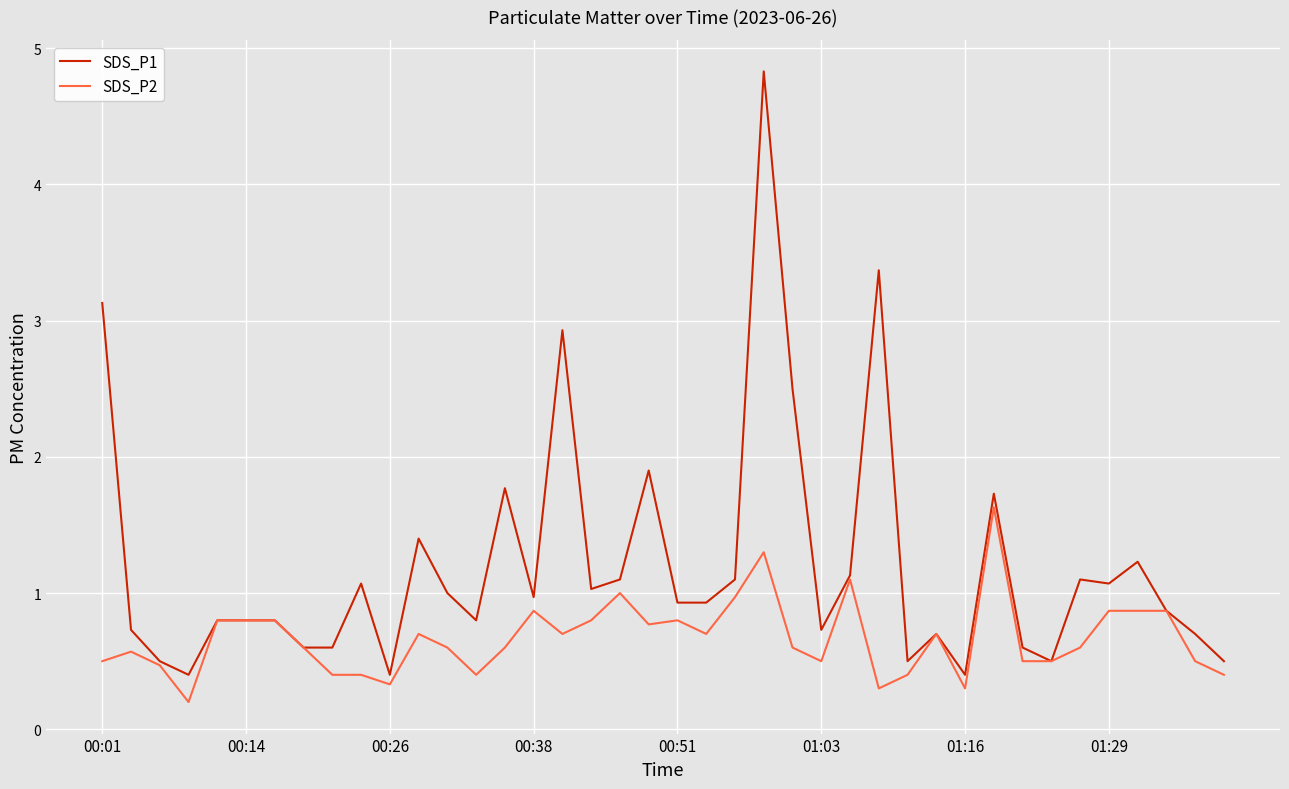

Does the chart have visible grid lines?

Yes